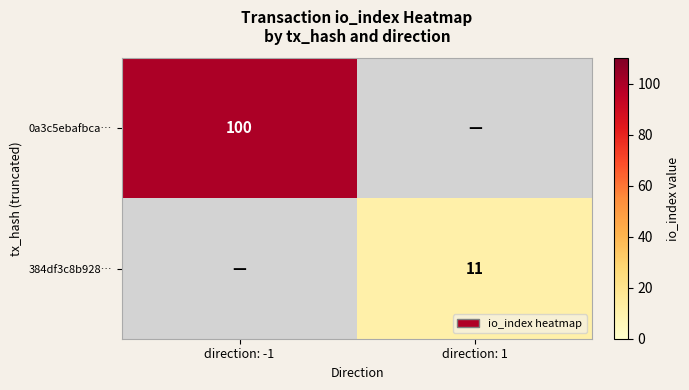

True or false: 384df3c8b928… has a value of 11 at direction: 1.

True